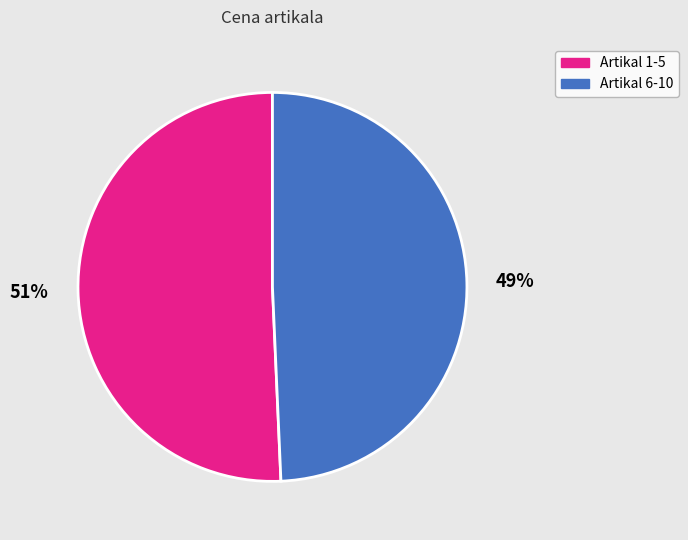

What is the majority slice?

Artikal 1-5